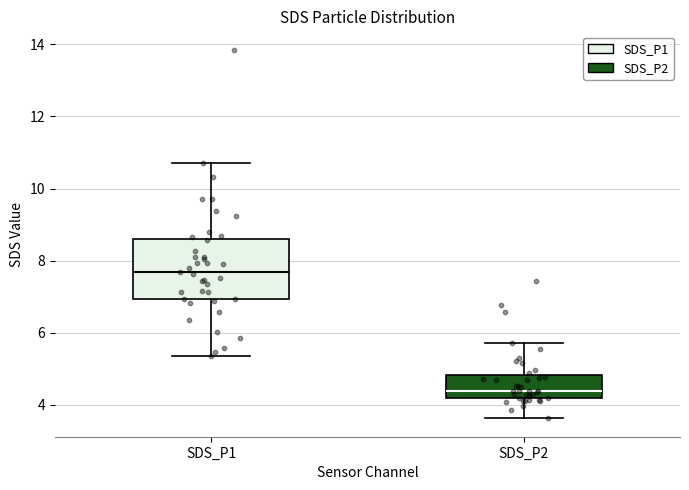

Where is the upper edge of the box for SDS_P2 on the y-axis? The values are not printed on the chart, so give them approximately, as read against the axis.

4.8